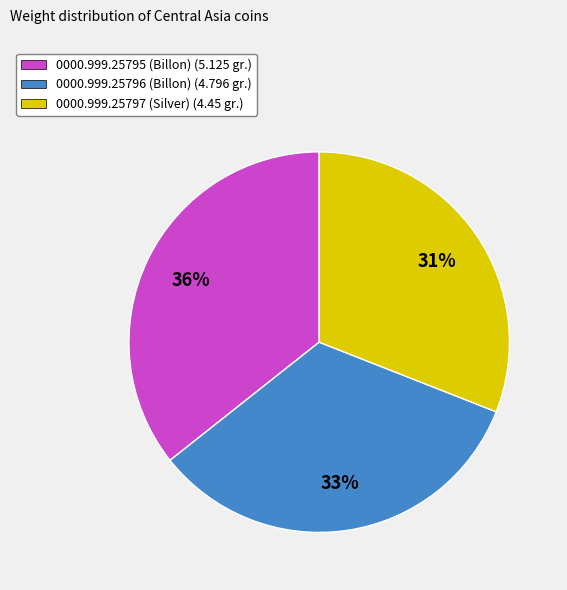

True or false: 0000.999.25796 (Billon) accounts for 33% of the total.

True